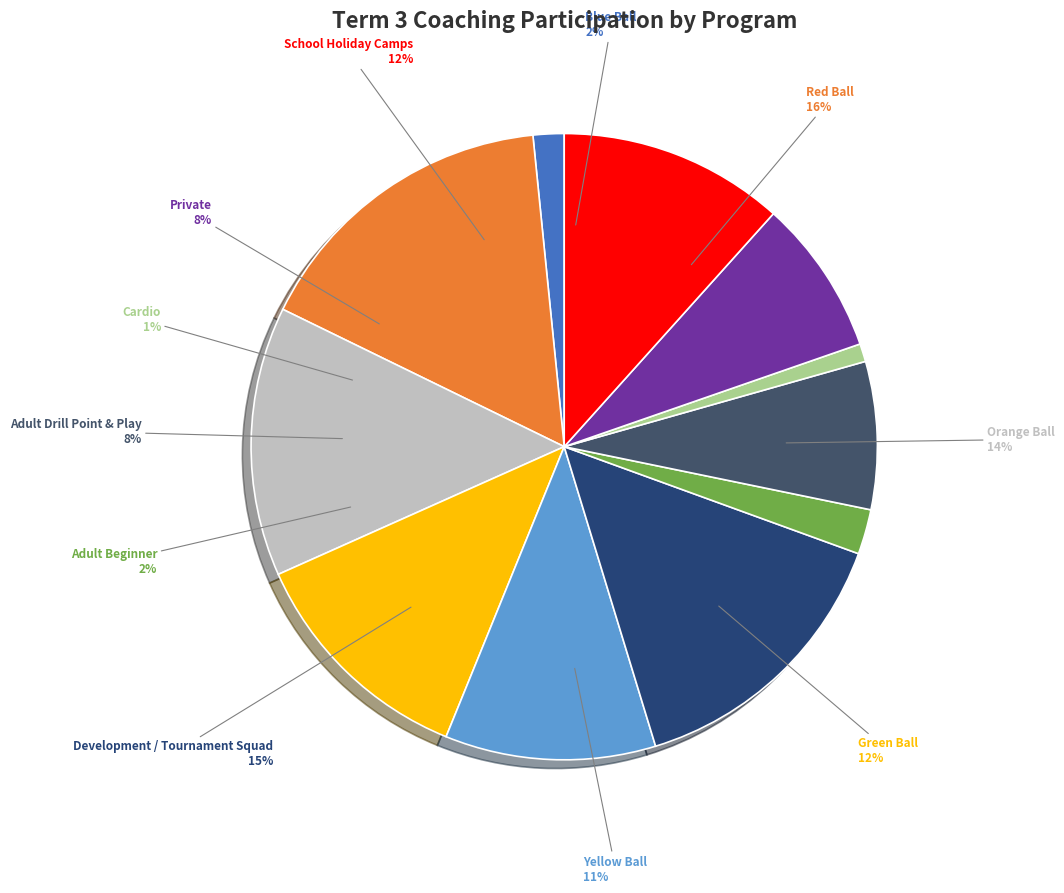

Do Adult Drill Point & Play and Green Ball together represent more than half of the pie?

No